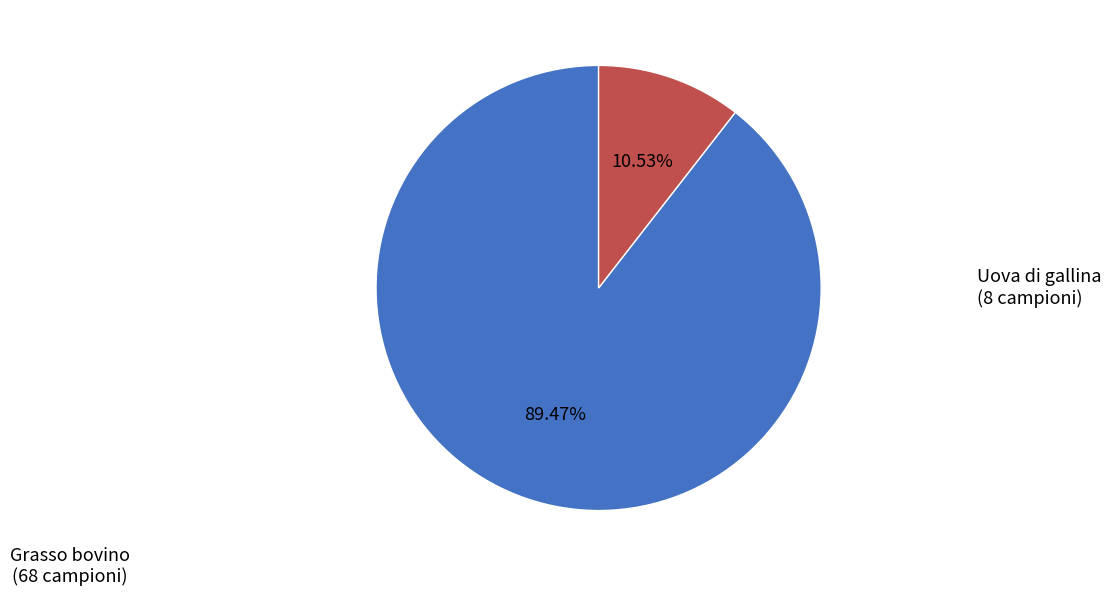

Is there a majority slice in this chart?

Yes